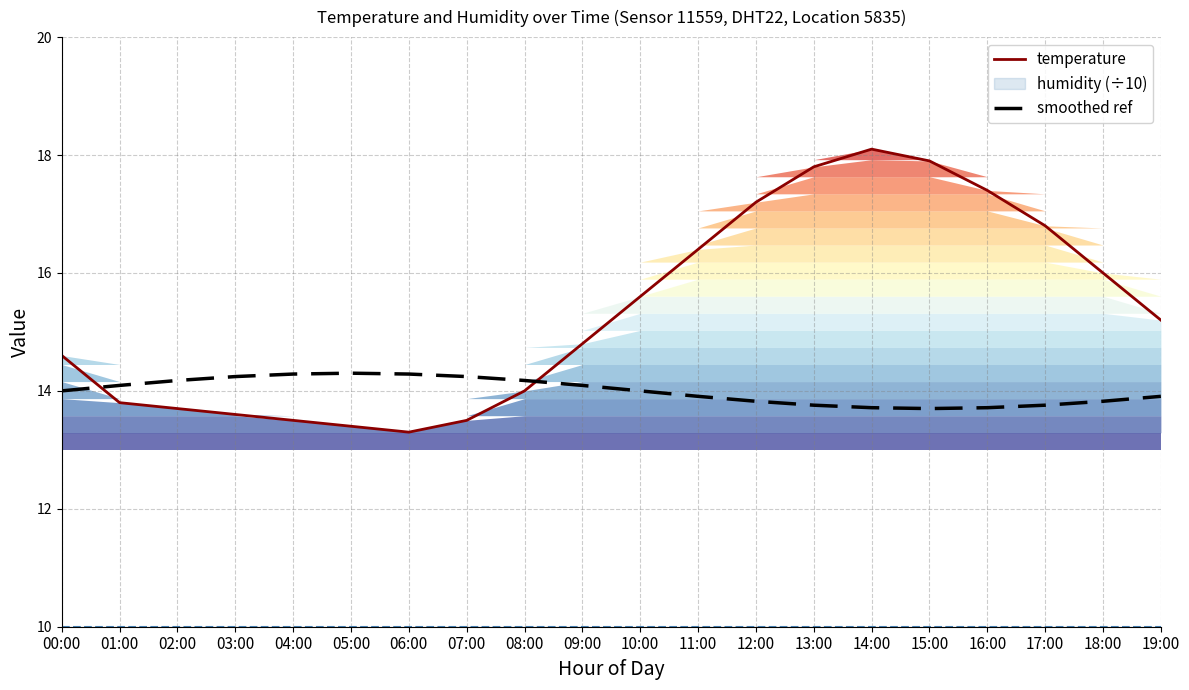

How many data points in temperature are above 15?

10